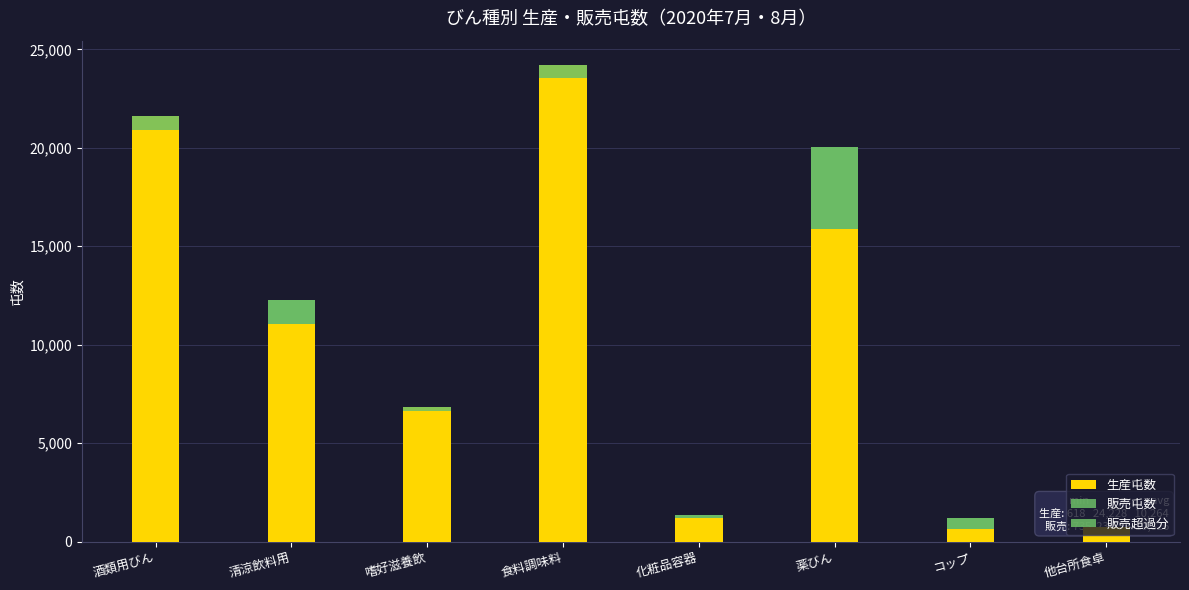

Between 清涼飲料用 and 嗜好滋養飲, which series saw the biggest shift?

販売屯数